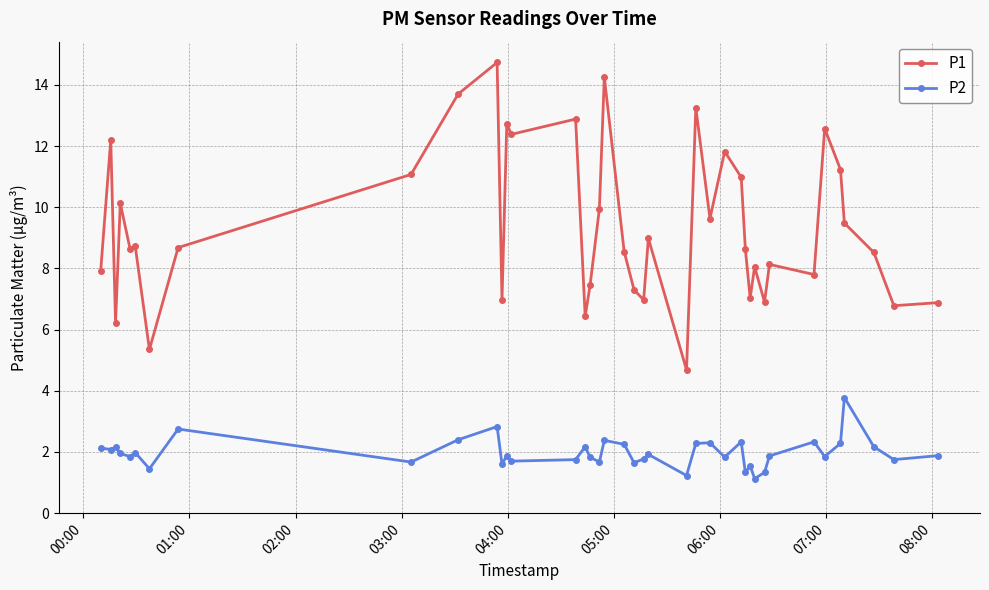

Which series has the largest total across all categories?

P1